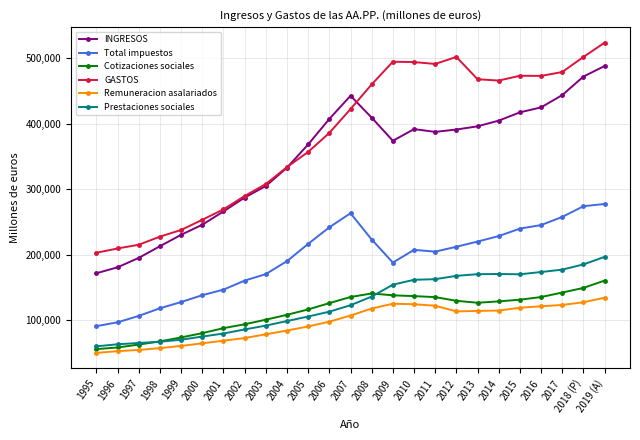

Does the chart display data point markers on the line(s)?

Yes